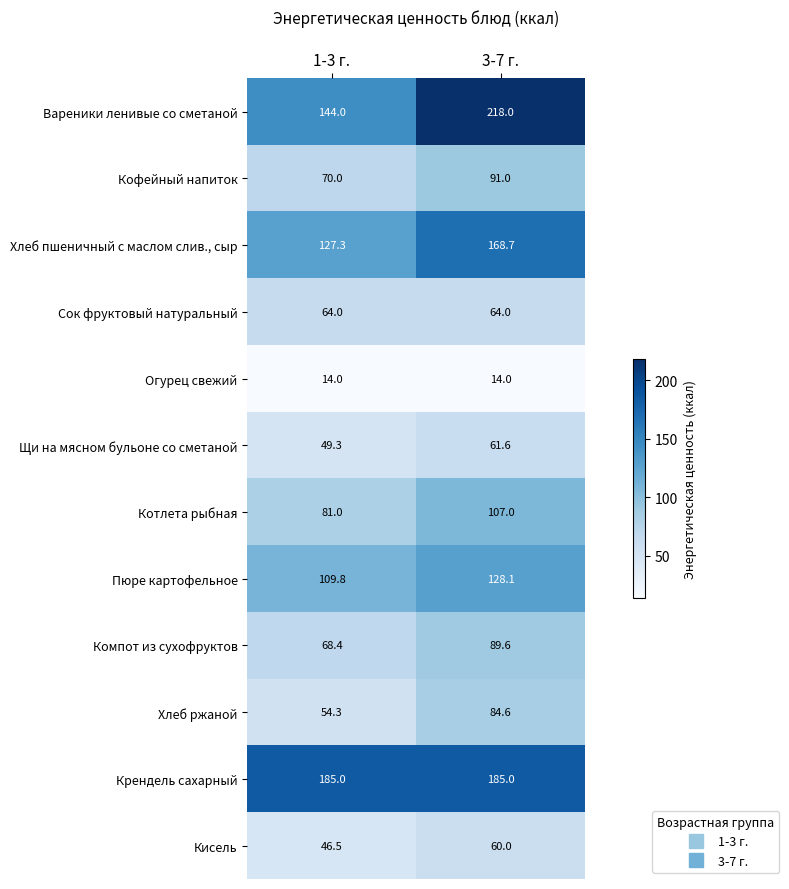

What is the greatest value displayed?

218.0